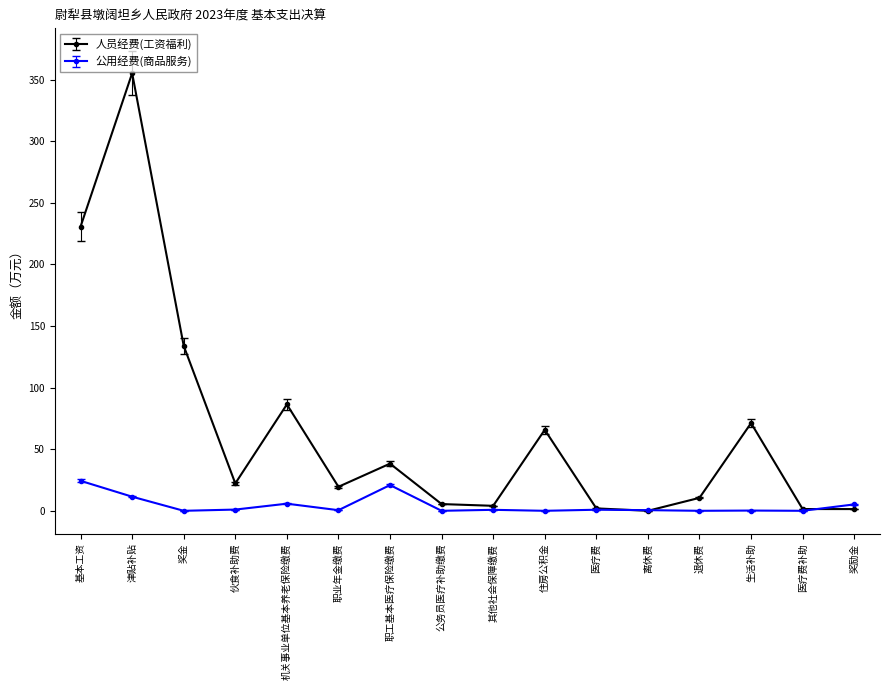

Is the value of 公用经费(商品服务) at 医疗费 greater than the value of 人员经费(工资福利) at 职工基本医疗保险缴费?

No